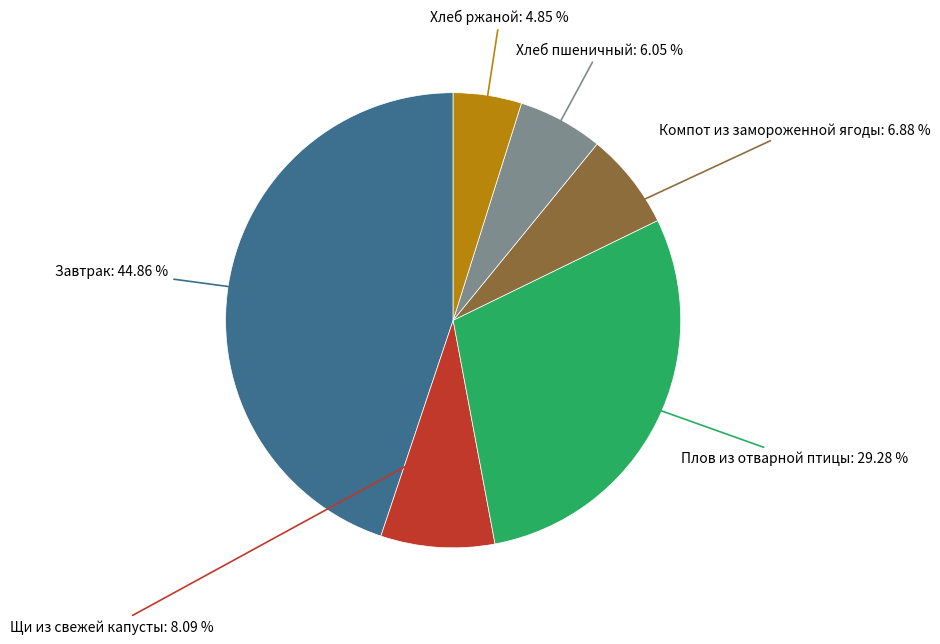

Does any single category account for the majority?

No